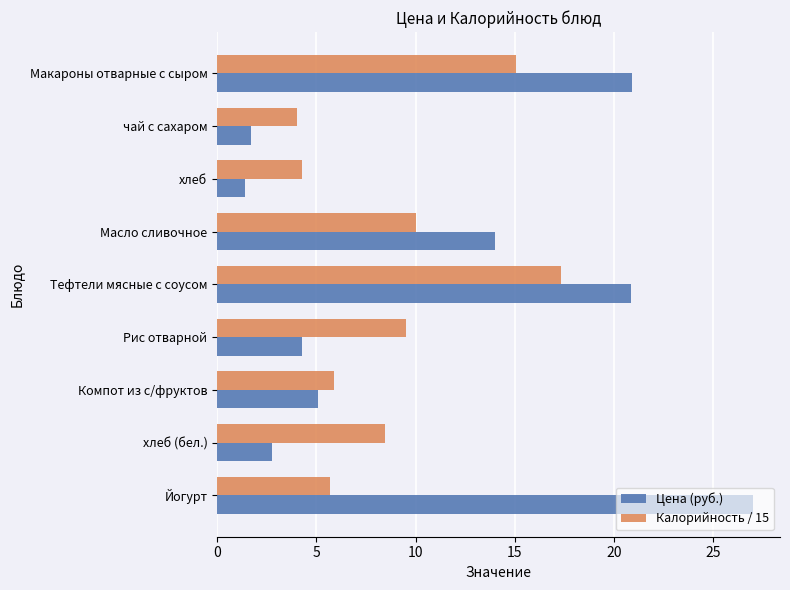

List the series in order of their overall mean, highest first.

Цена (руб.), Калорийность / 15